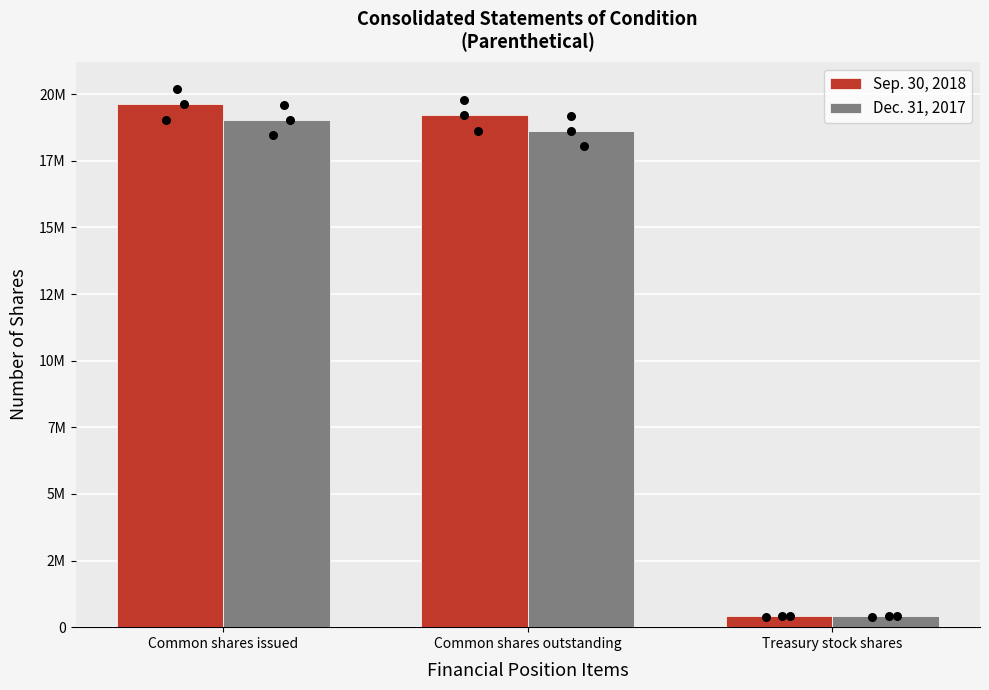

Which series has the largest total across all categories?

Sep. 30, 2018